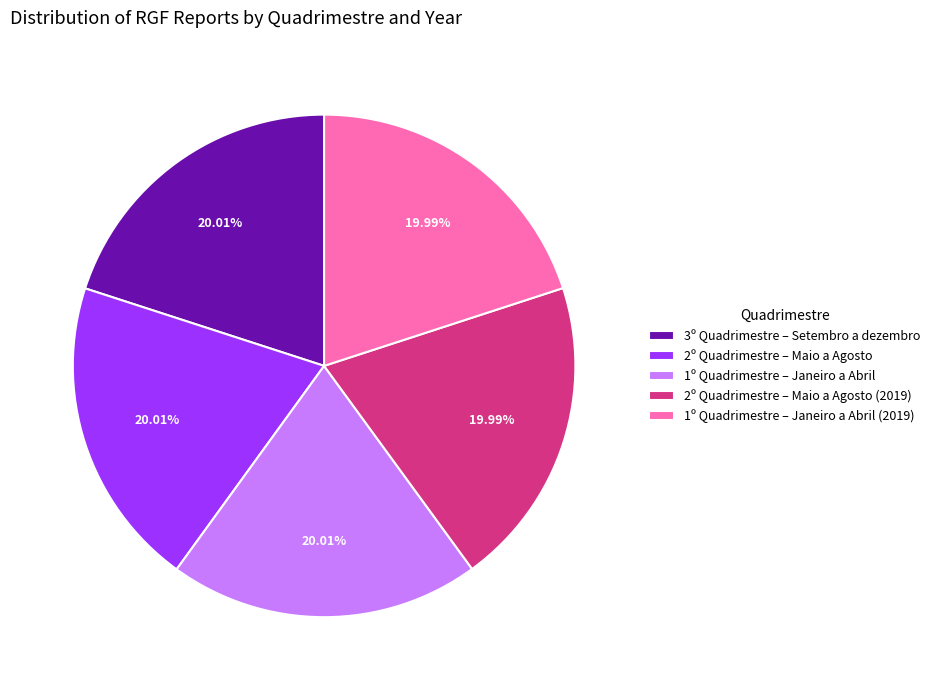

Is 1º Quadrimestre – Janeiro a Abril (2019) the majority of the pie?

No